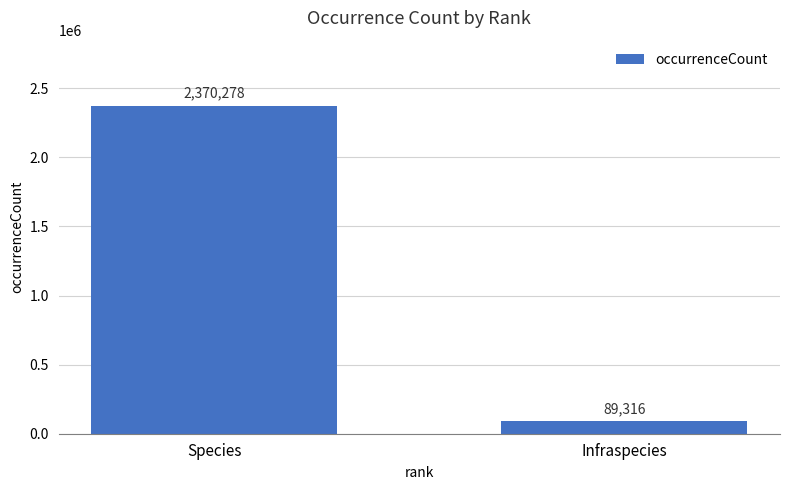

What is the difference between the values at Species and Infraspecies?

2280962